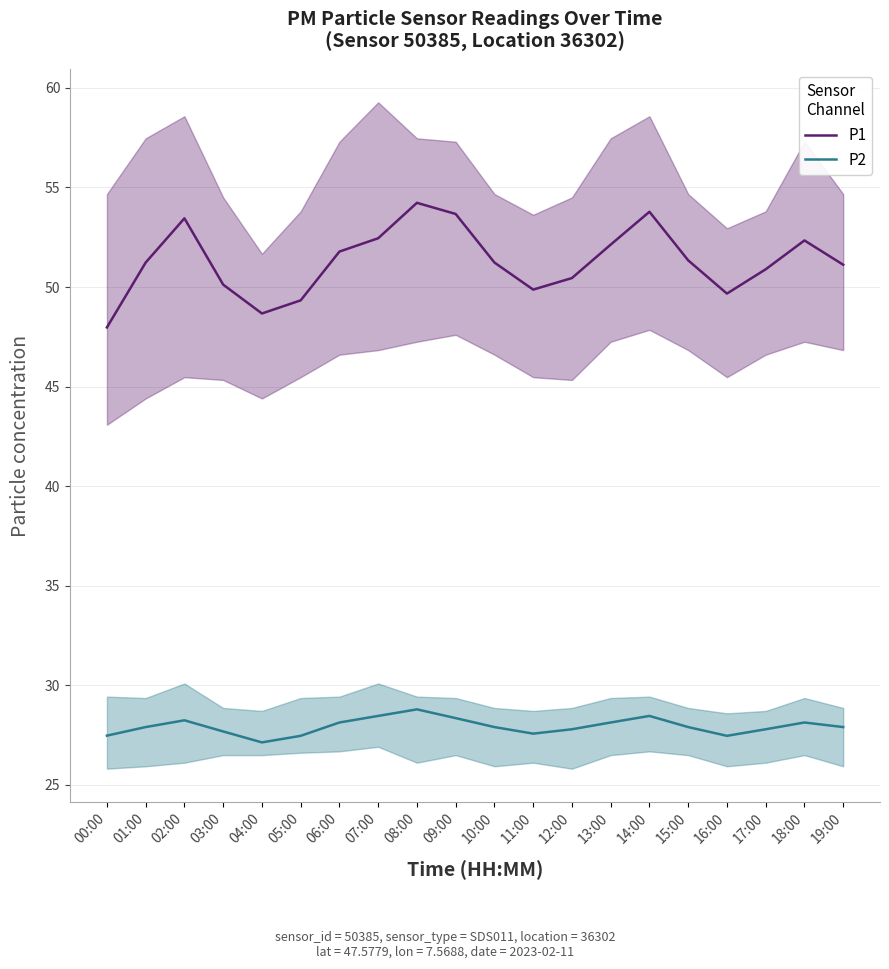

In P1, how many points are higher than both neighbors (excluding endpoints)?

4